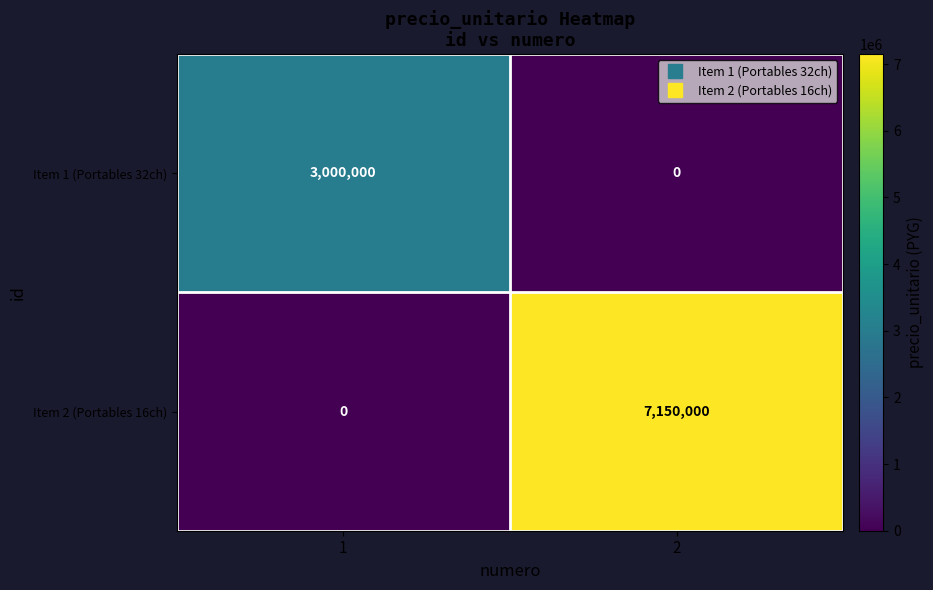

What is the difference between the maximum and minimum values in the Item 1 (Portables 32ch) series?

3000000